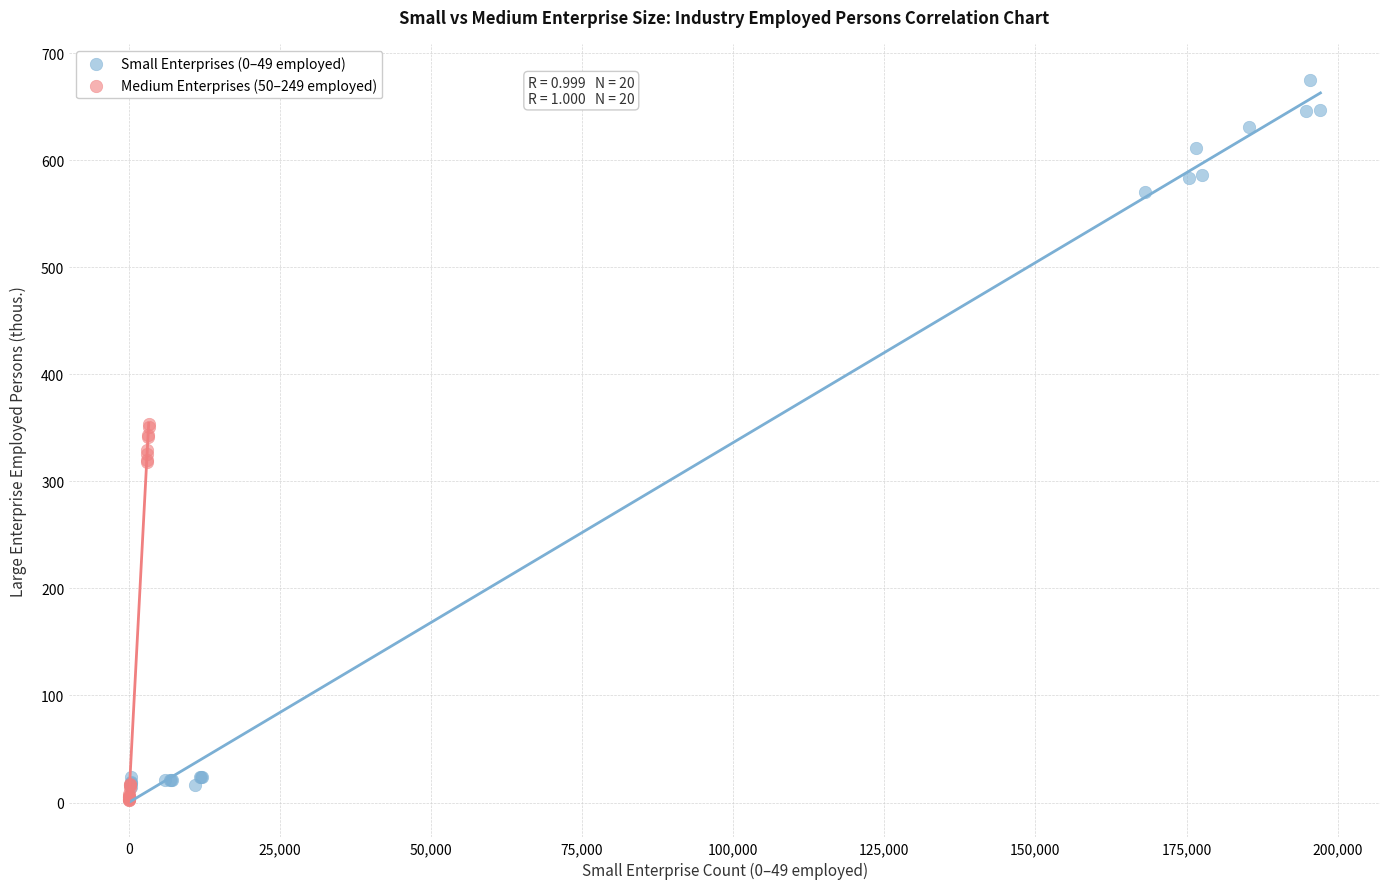

Which series reaches the maximum Y coordinate?

Small Enterprises (0–49 employed)